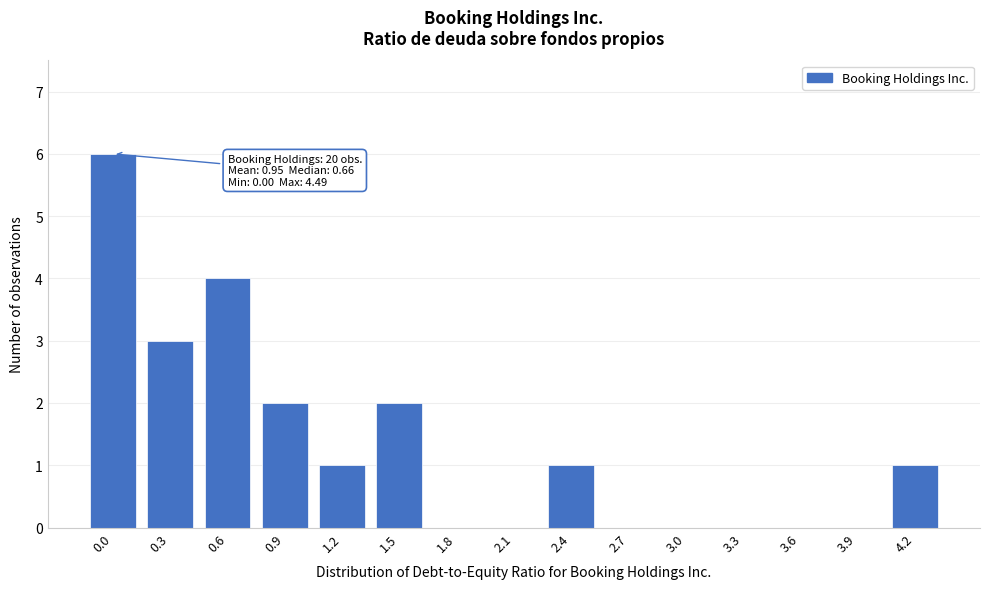

Reading left to right, list all the values displayed in this chart.

0.0=6	0.3=3	0.6=4	0.9=2	1.2=1	1.5=2	1.8=0	2.1=0	2.4=1	2.7=0	3.0=0	3.3=0	3.6=0	3.9=0	4.2=1